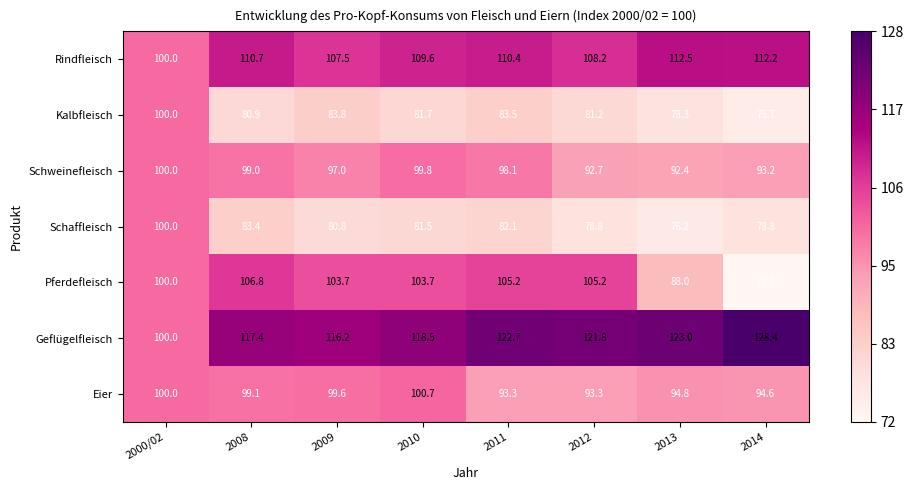

What is the sum of the Kalbfleisch values at 2000/02 and 2013?

178.3